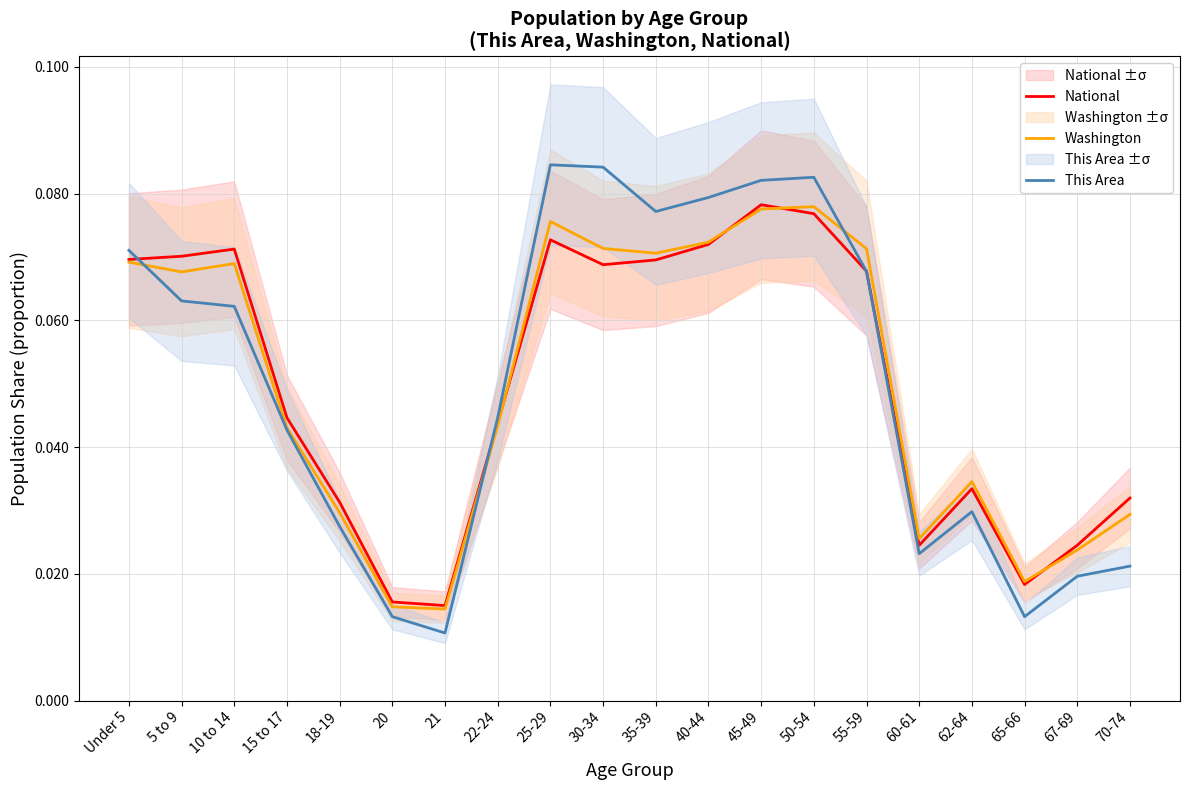

The value of Washington at 20 is 0.0. True or false?

True